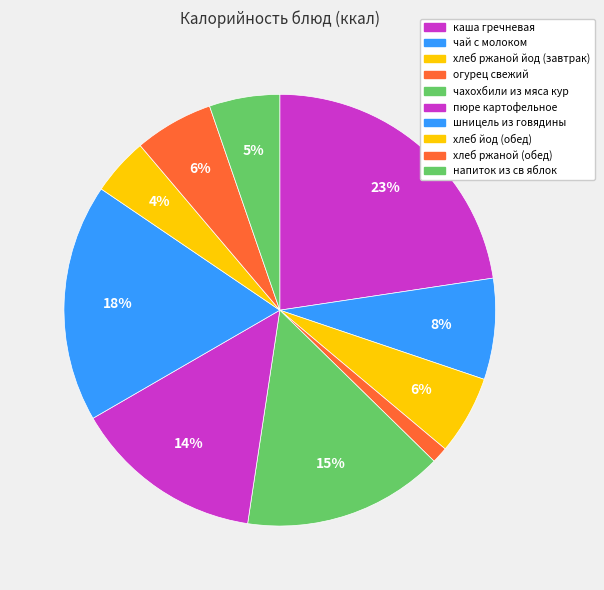

Is there a majority slice in this chart?

No